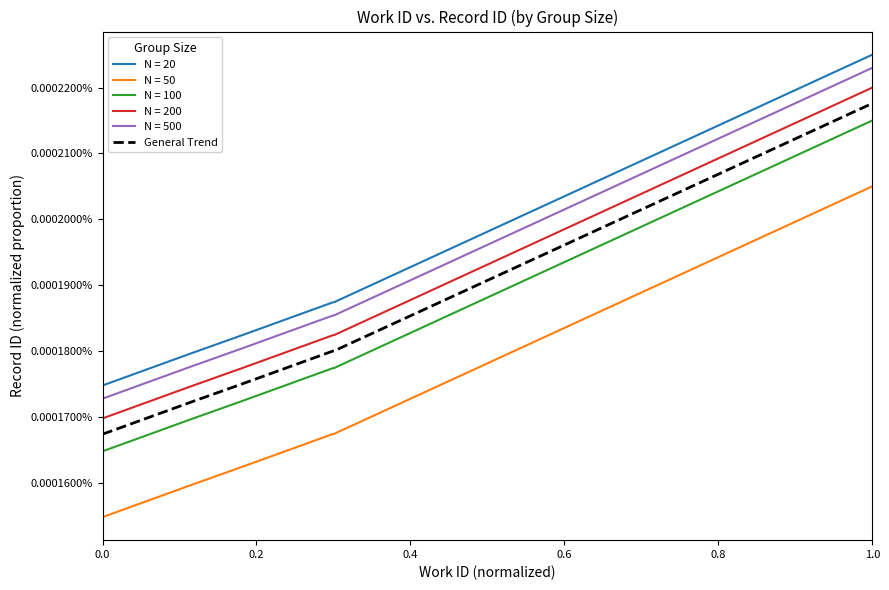

Is this an area chart (filled region under the line)?

No